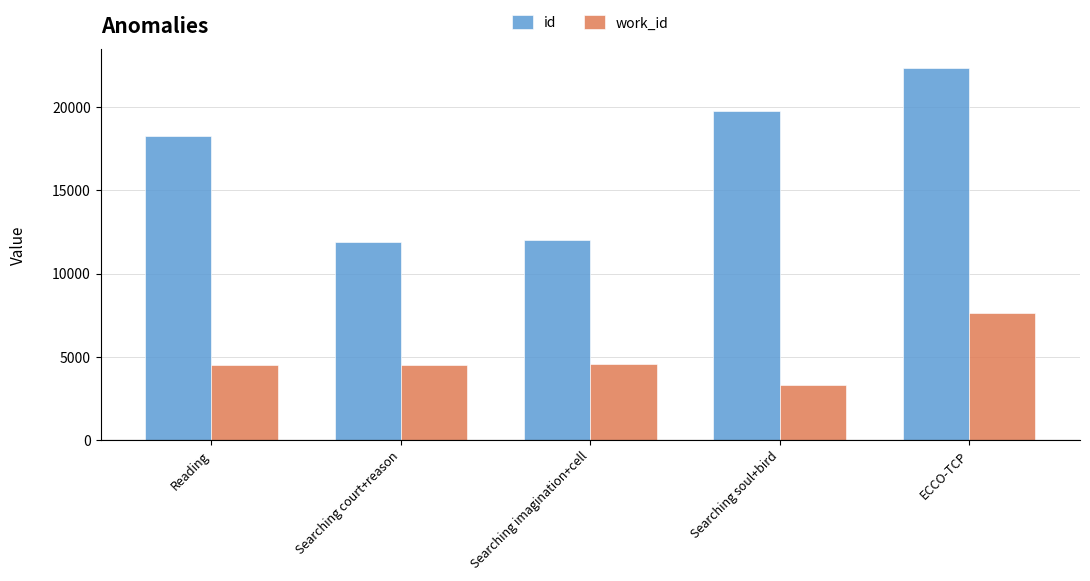

What is the difference between the highest and lowest values at Searching court+reason?

7390